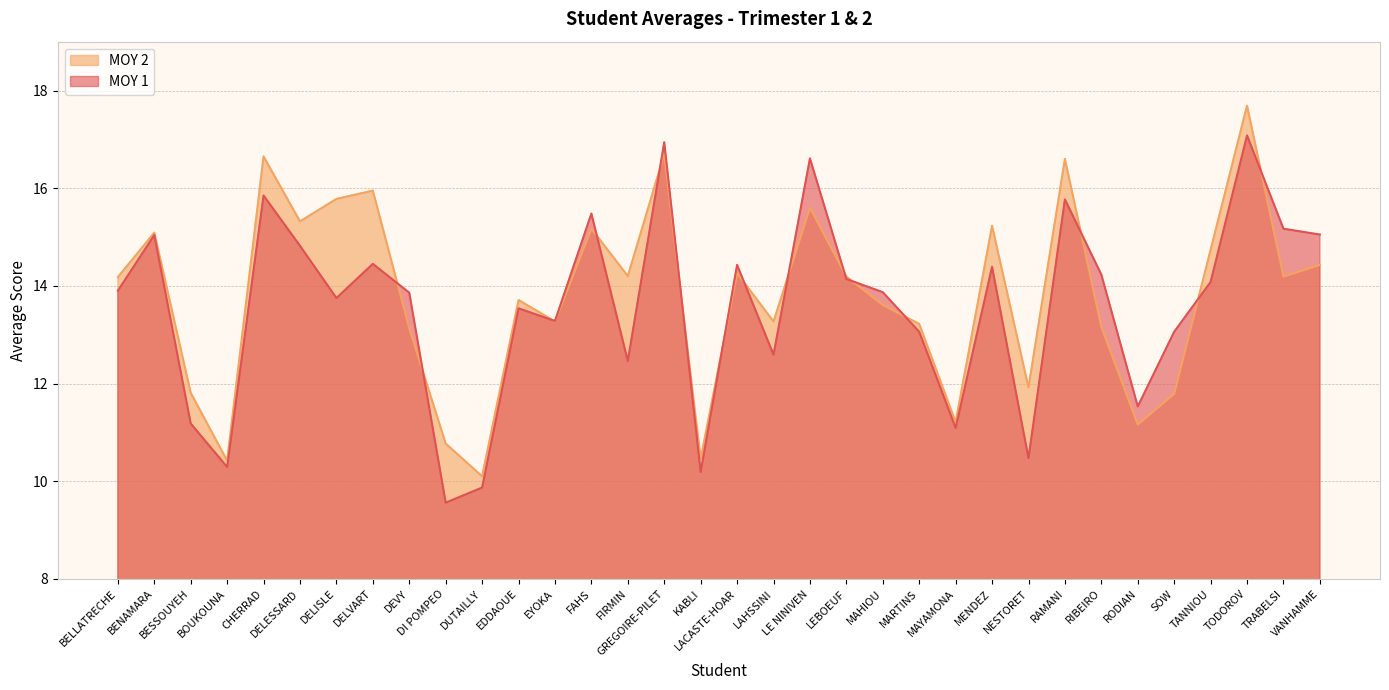

Which label corresponds to the smallest value in the chart?

DI POMPEO